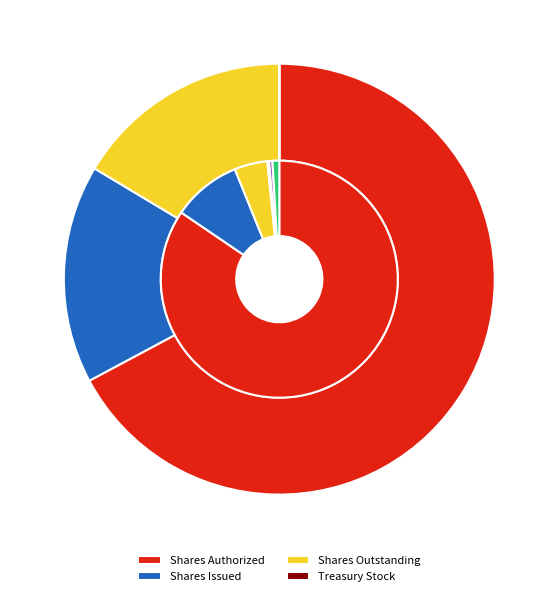

Is it true that Shares Issued is 16% of the pie?

True